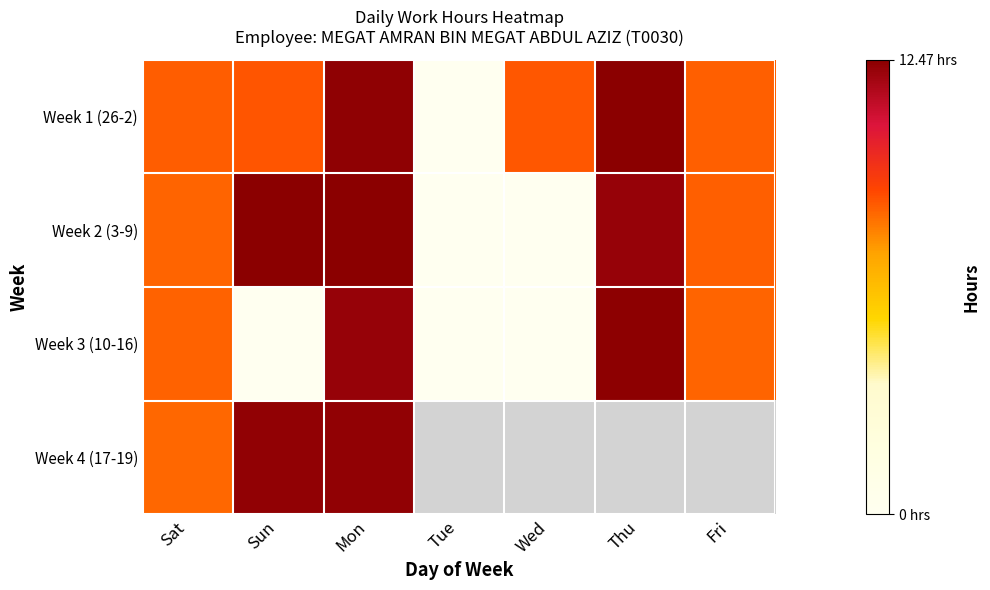

Which has a higher value, Sat or Tue?

Sat